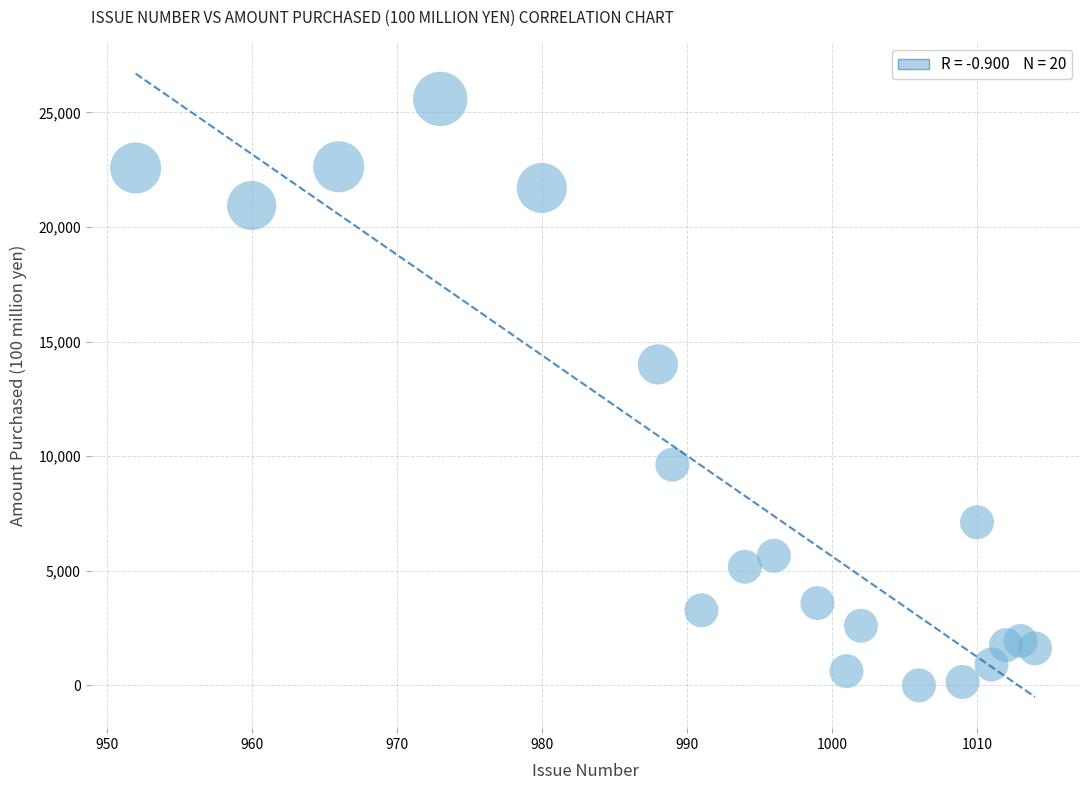

What is the range of Y values (max minus min)?

25587